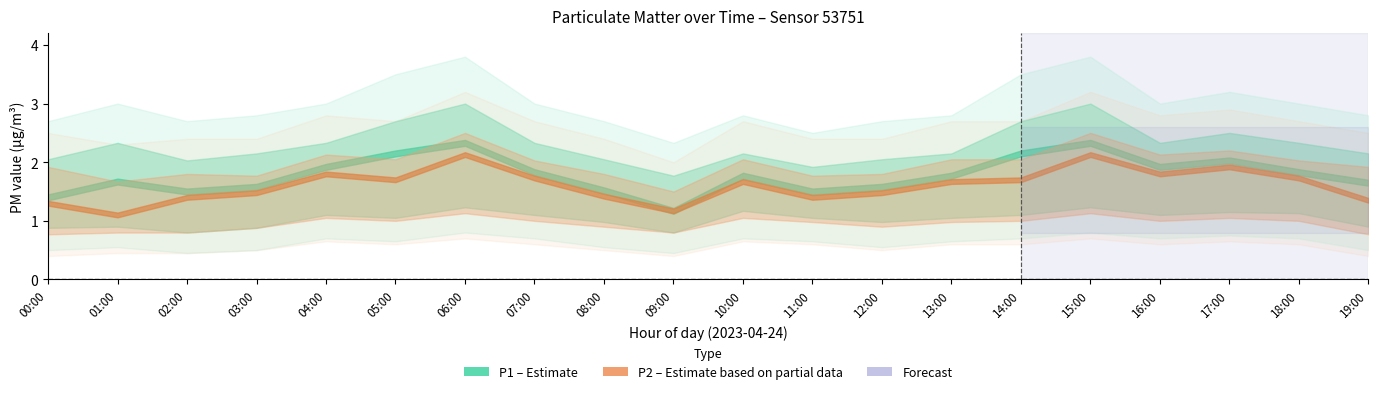

How many series are shown in this chart?

2